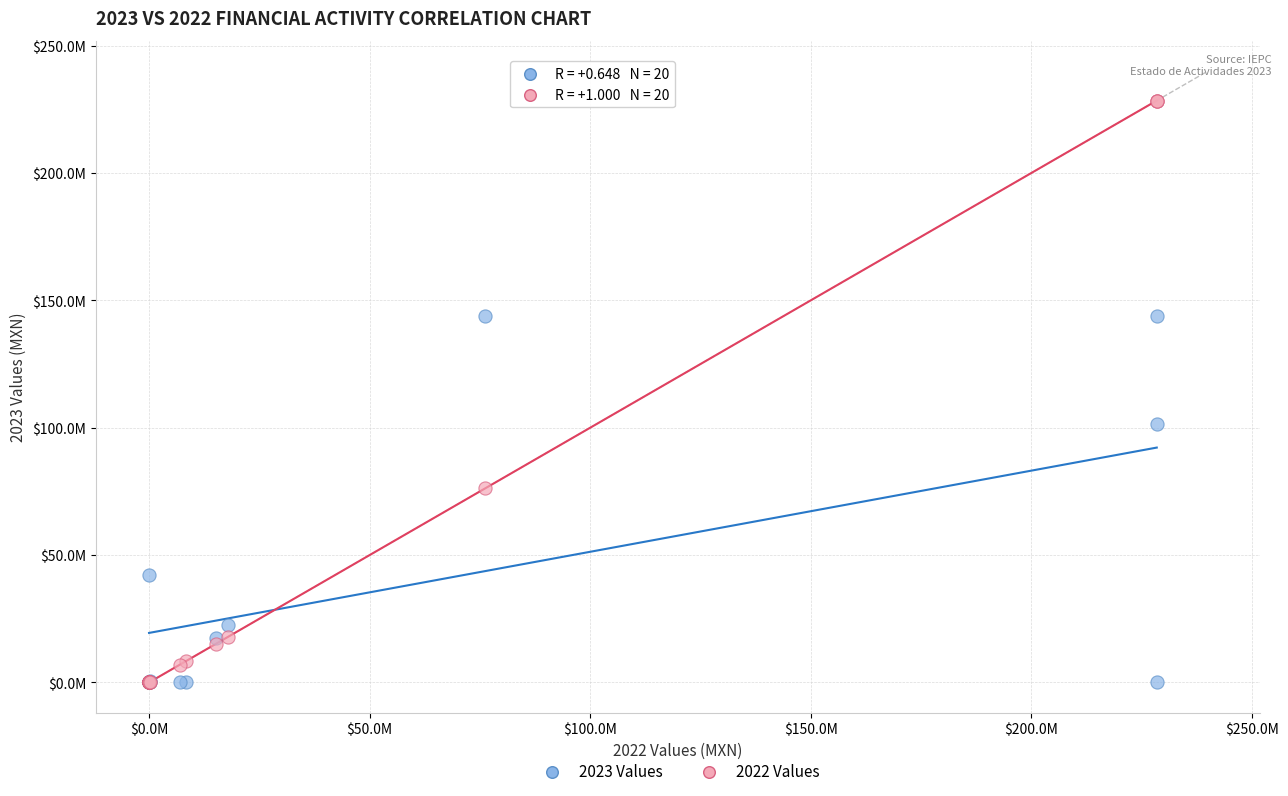

Which series has the widest spread of Y values?

2022 Values